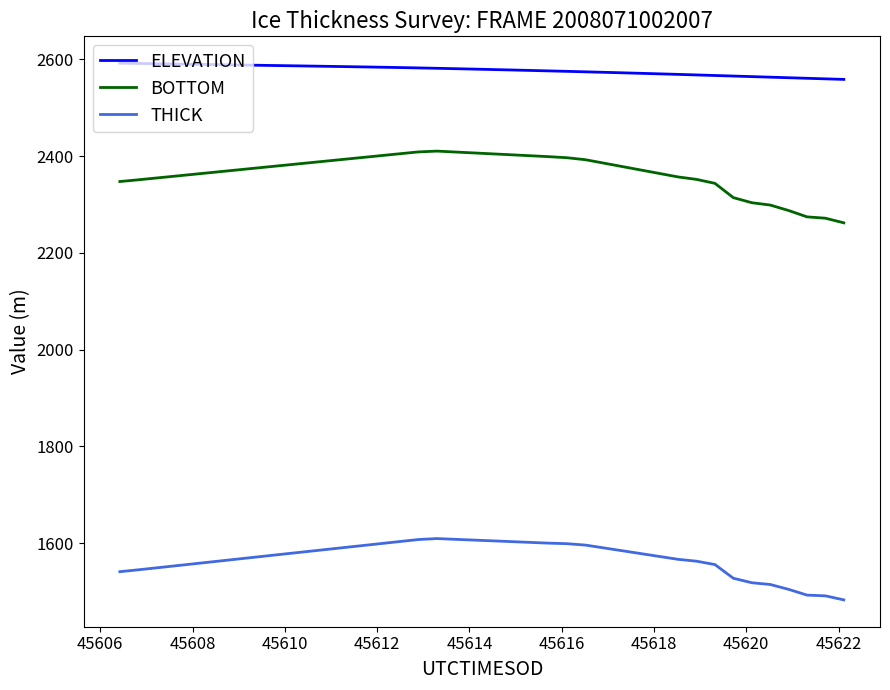

True or false: THICK and ELEVATION intersect in this chart.

False